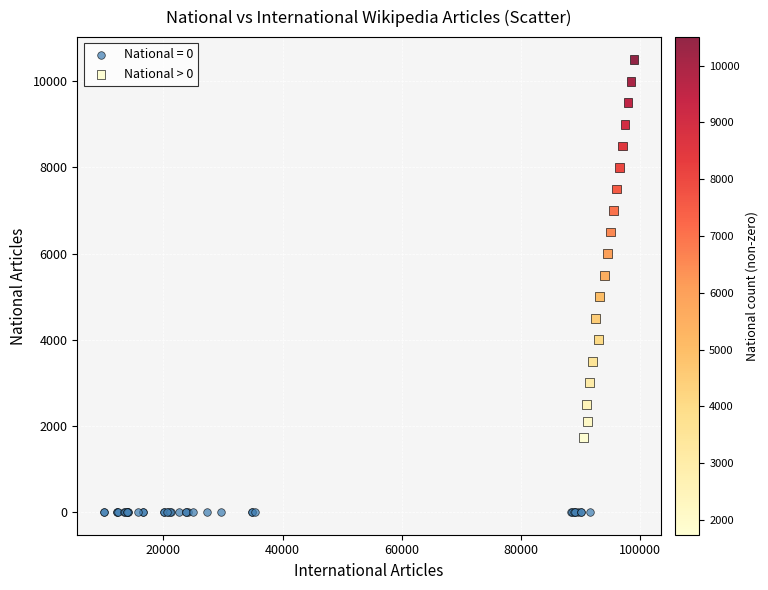

Which series contains the highest Y value?

National > 0